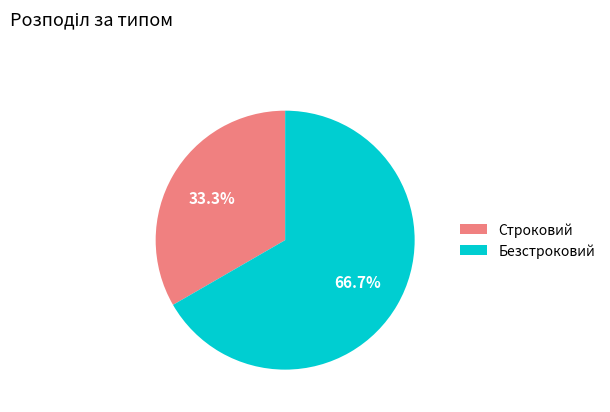

How many segments does this pie chart have?

2